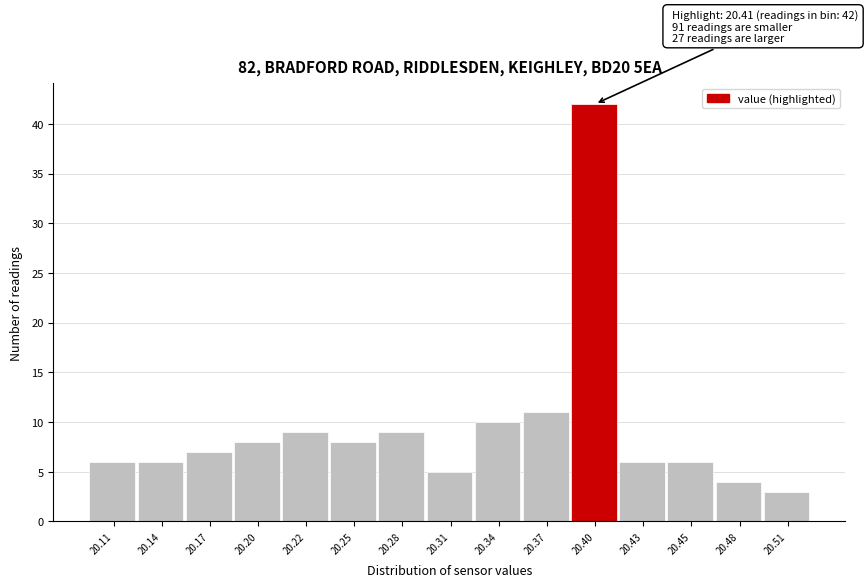

Reading left to right, transcribe all the data shown in this chart.

20.11=6	20.14=6	20.17=7	20.20=8	20.22=9	20.25=8	20.28=9	20.31=5	20.34=10	20.37=11	20.40=42	20.43=6	20.45=6	20.48=4	20.51=3